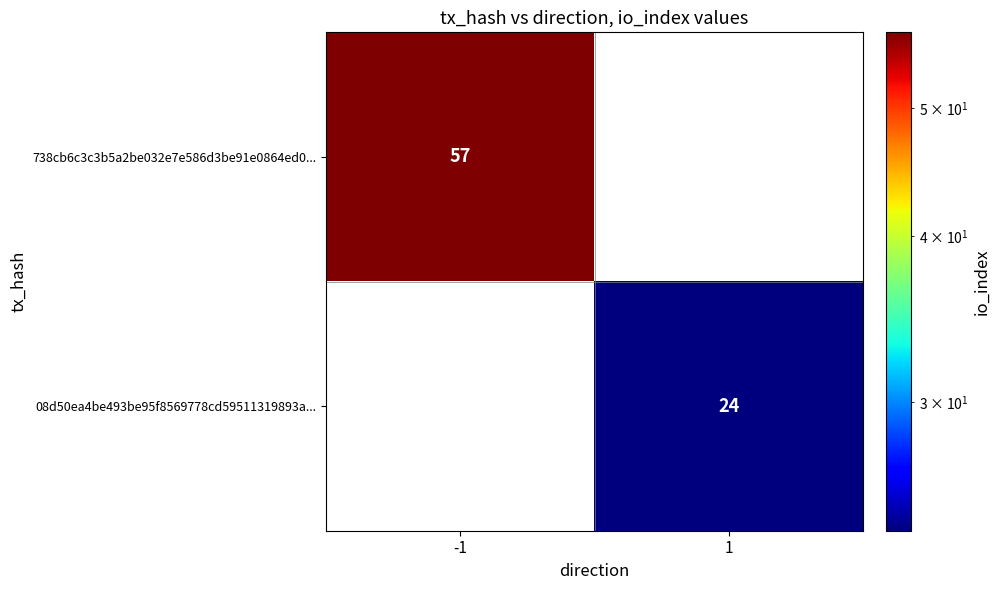

The value of 08d50ea4be493be95f8569778cd59511319893a... at 1 is 24. True or false?

True